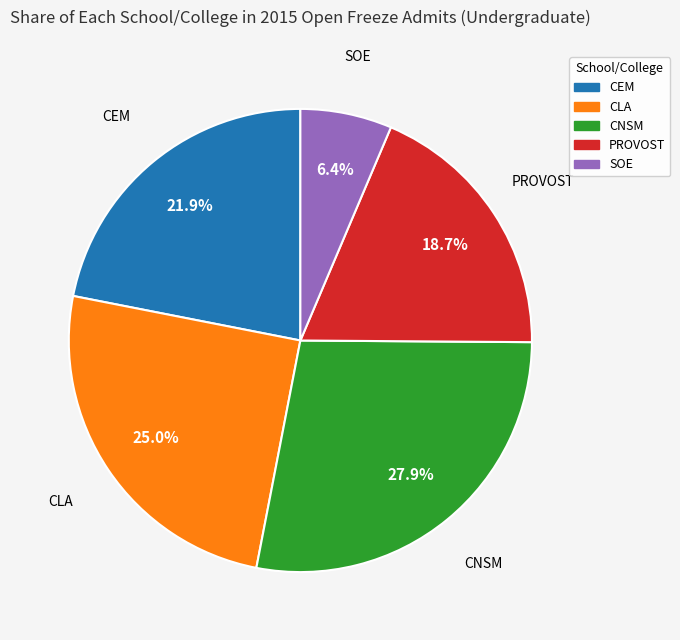

To the nearest percent, what is the combined percentage of CEM and CLA?

47%